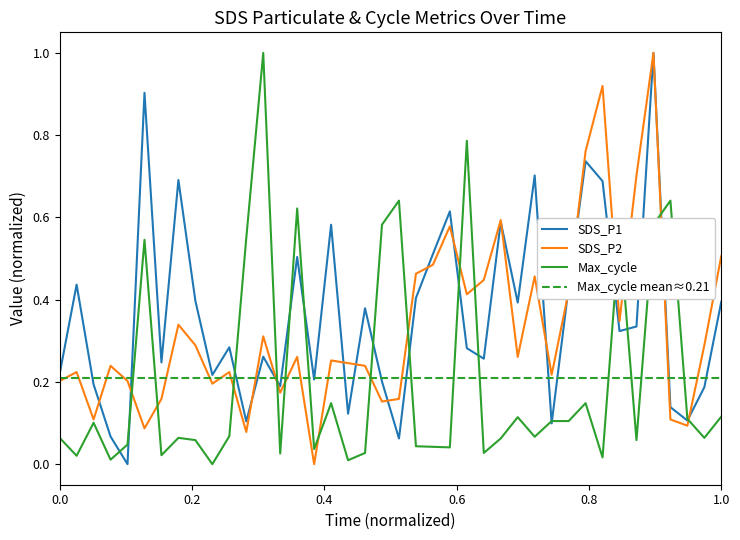

What is the highest value of the SDS_P1 series?

1.0